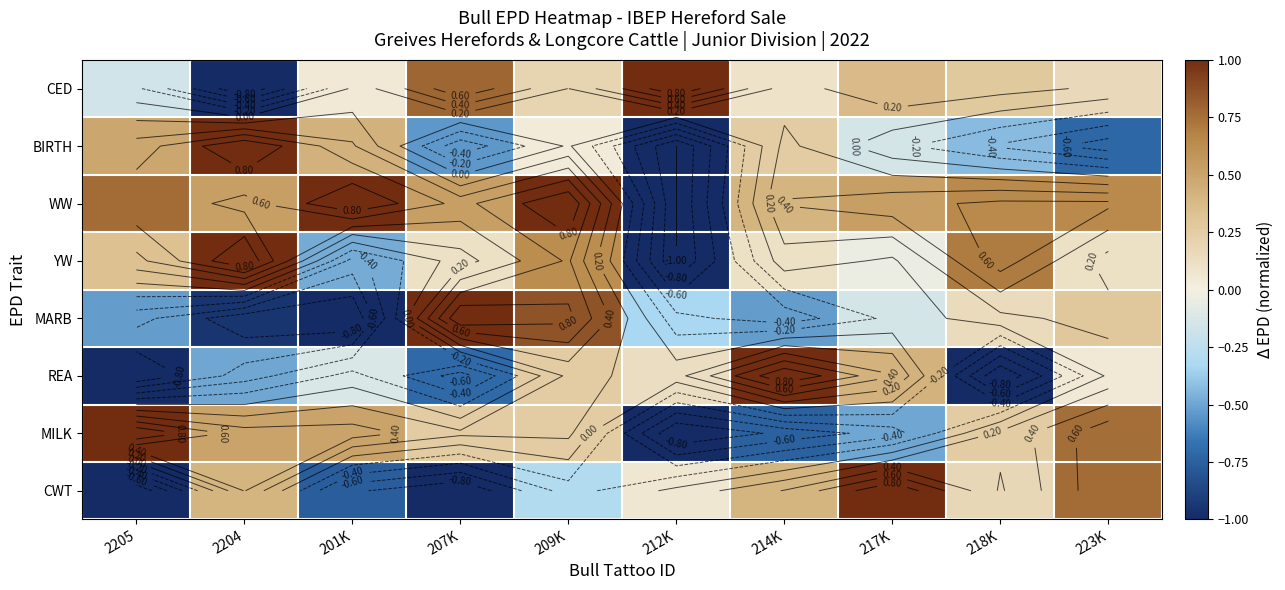

Which label corresponds to the largest value in the chart?

212K